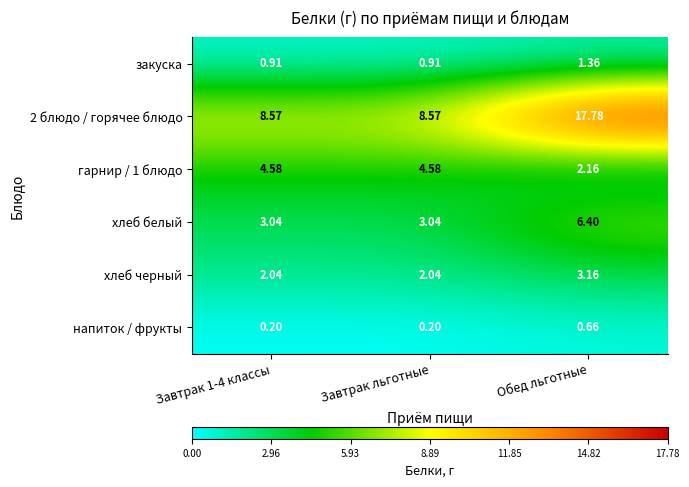

Between Завтрак 1-4 классы and Завтрак льготные, which is larger?

Завтрак 1-4 классы